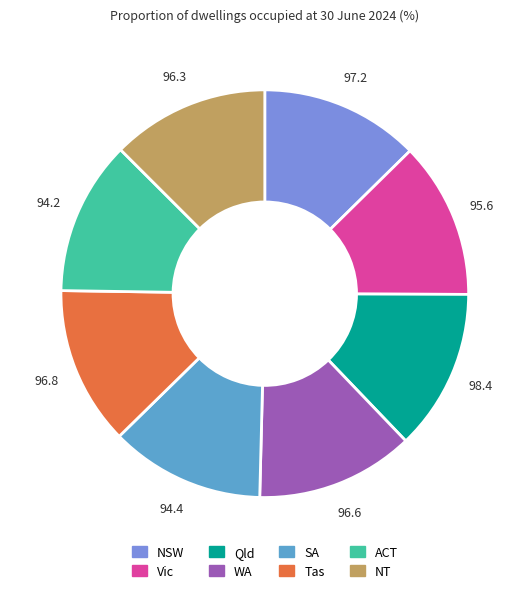

Count the number of slices in the pie.

8